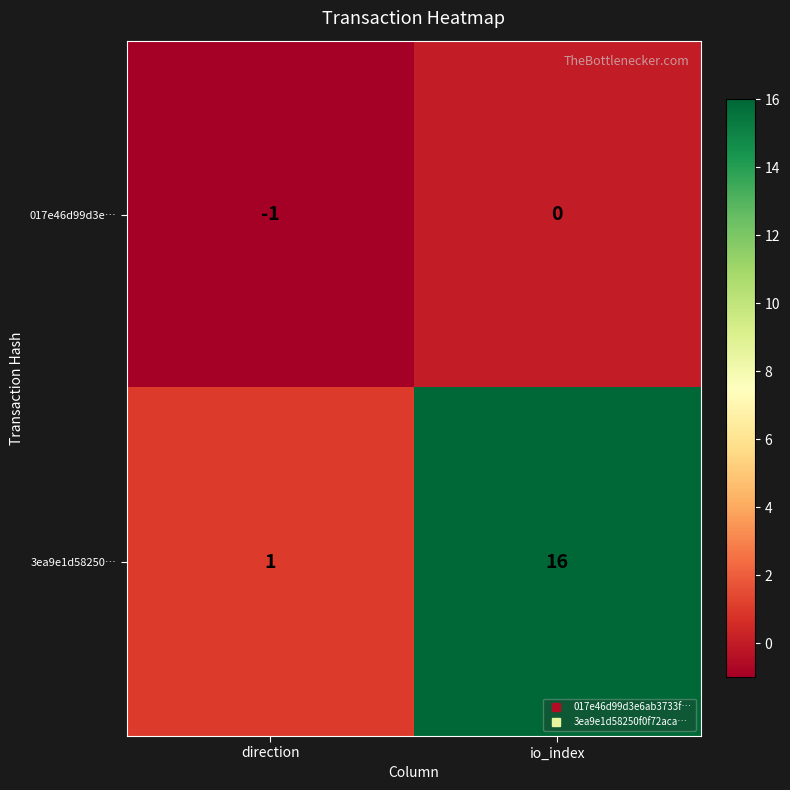

How many series are shown in this chart?

2